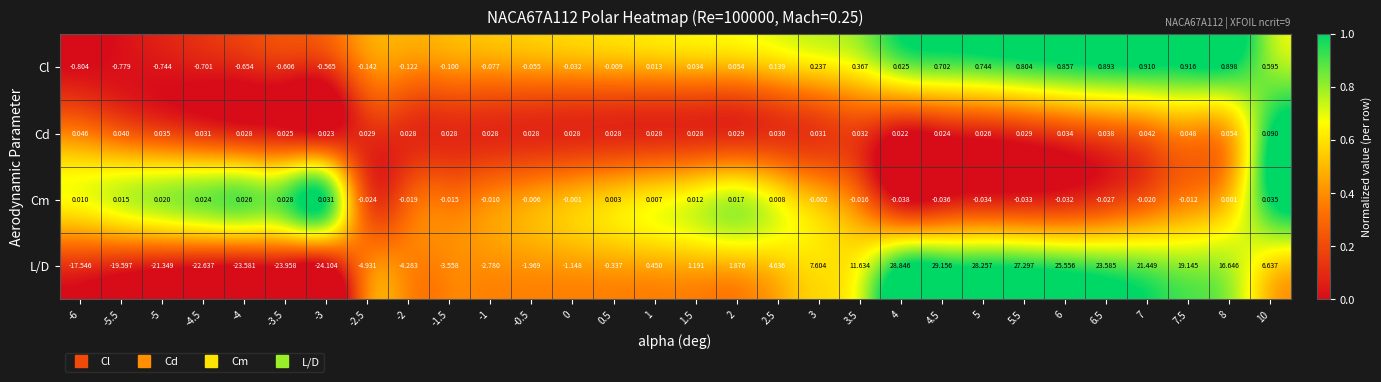

Which series has the largest range (max minus min)?

L/D